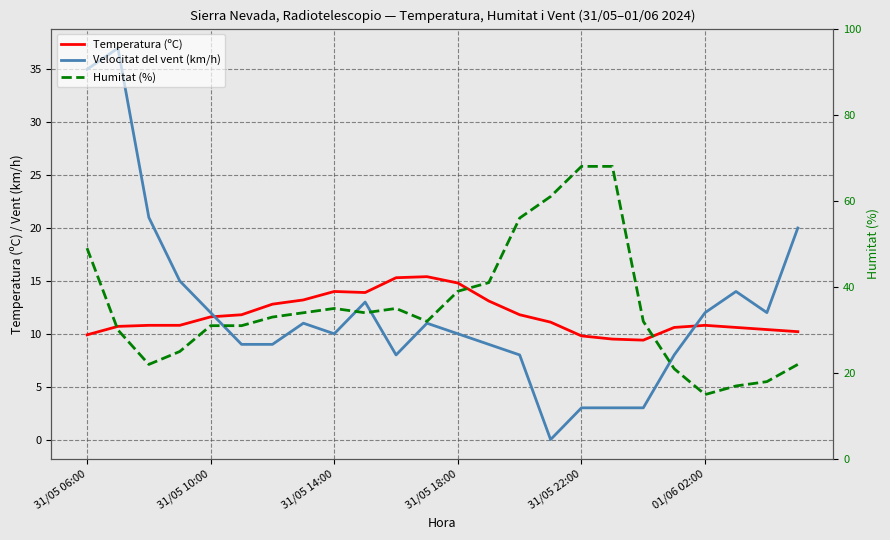

Which has a higher value, 31/05 10:00 or 13?

13